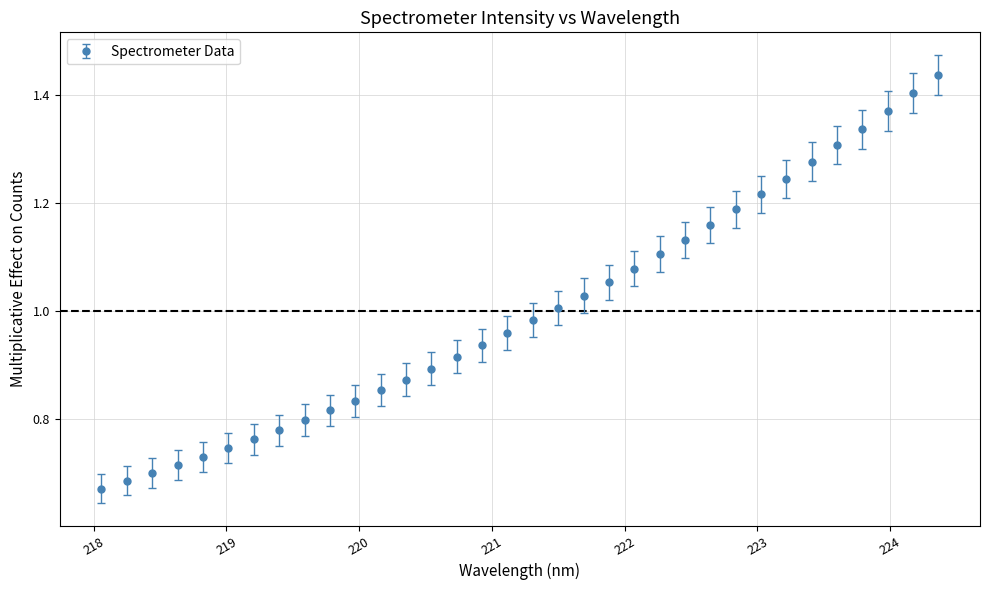

What is the sum of all values?

34.0